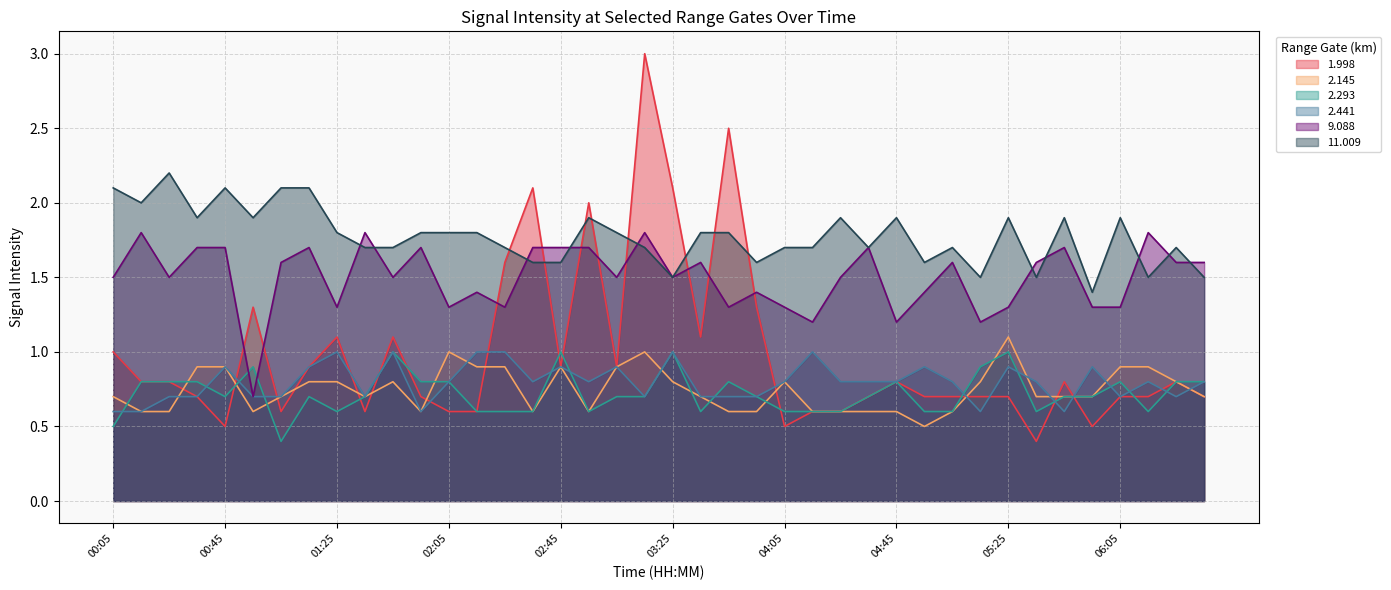

Is the value of 11.009 at 02:05 greater than the value of 2.145 at 02:55?

Yes